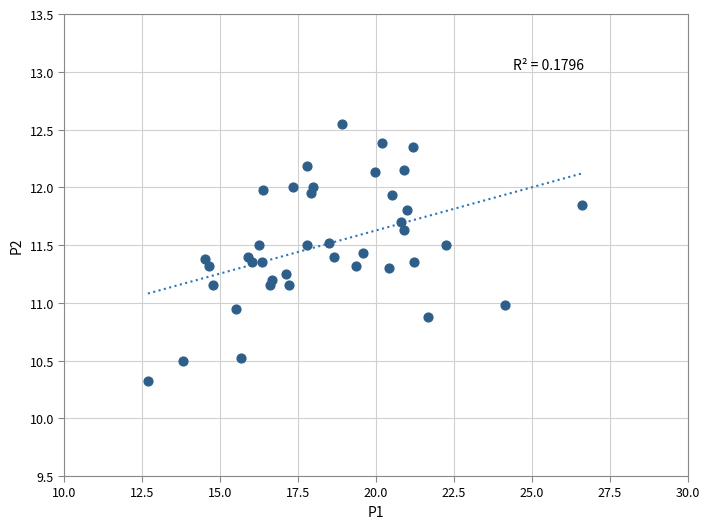

What is the range of Y values (max minus min)?

2.2